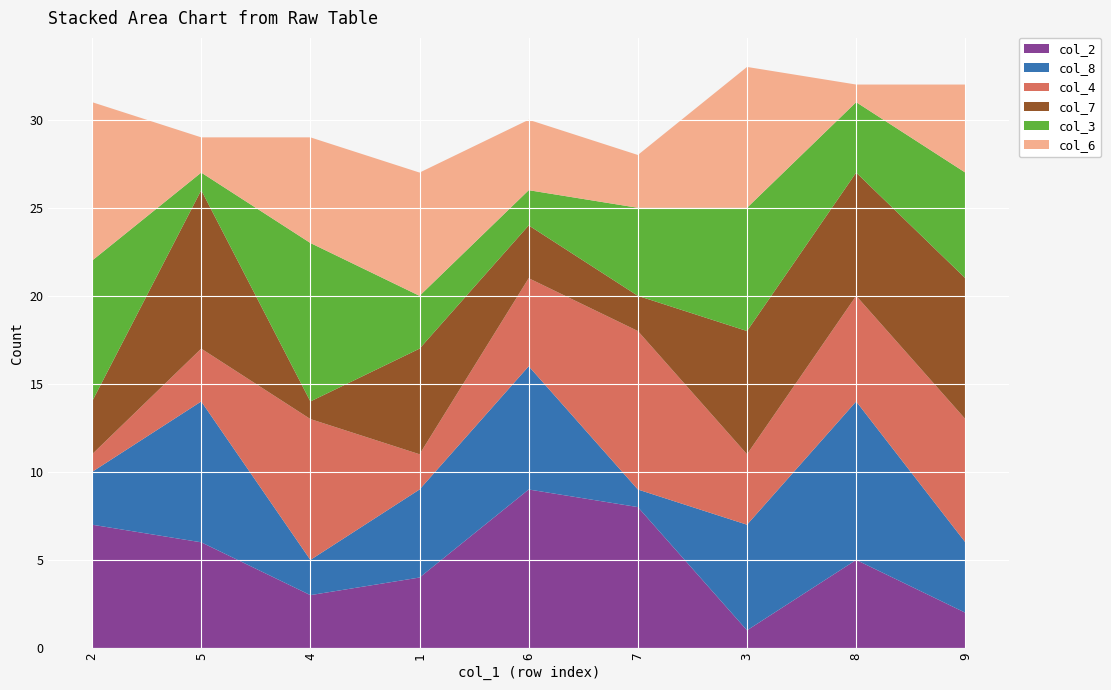

Reading right to left, list all the values displayed in this chart.

col_2: 9=2	8=5	3=1	7=8	6=9	1=4	4=3	5=6	2=7
col_8: 9=4	8=9	3=6	7=1	6=7	1=5	4=2	5=8	2=3
col_4: 9=7	8=6	3=4	7=9	6=5	1=2	4=8	5=3	2=1
col_7: 9=8	8=7	3=7	7=2	6=3	1=6	4=1	5=9	2=3
col_3: 9=6	8=4	3=7	7=5	6=2	1=3	4=9	5=1	2=8
col_6: 9=5	8=1	3=8	7=3	6=4	1=7	4=6	5=2	2=9